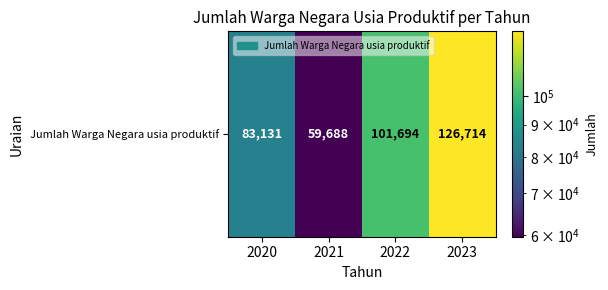

Approximately how many times larger is the value at 2022 compared to 2023?

0.8